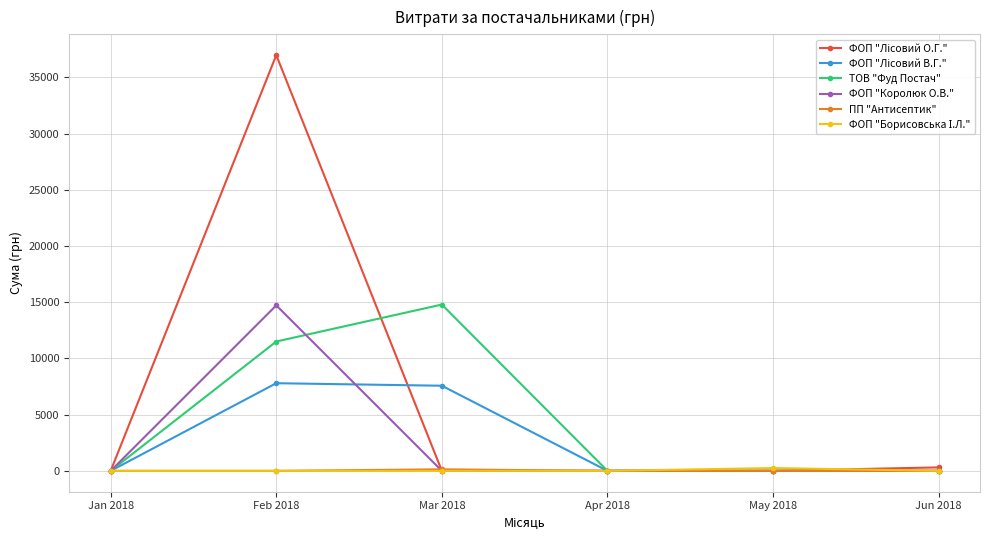

At which category is the sum across all series the highest?

Feb 2018